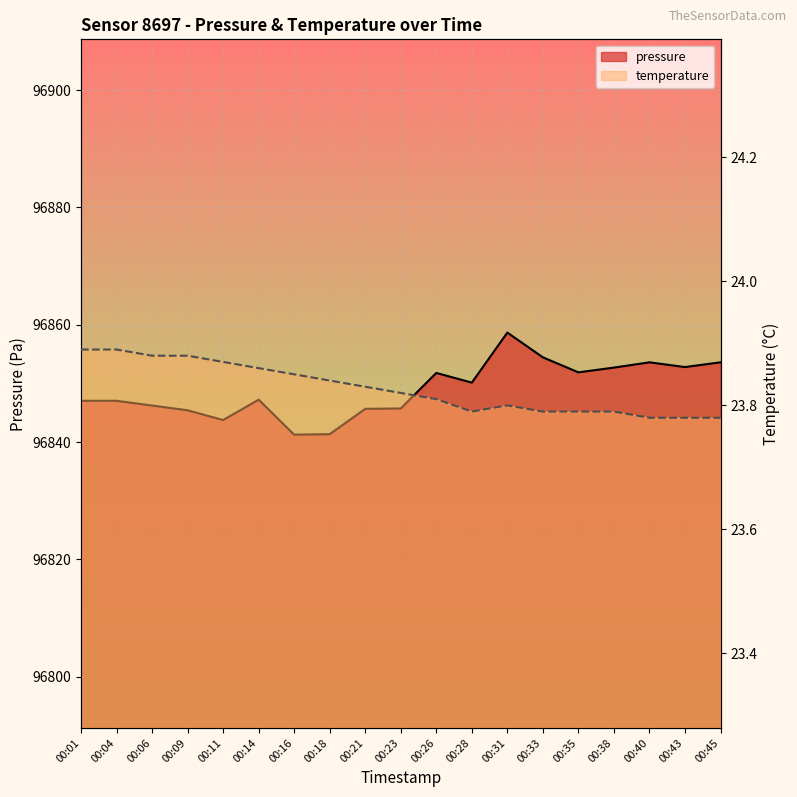

At how many categories does at least one series exceed 79644?

19